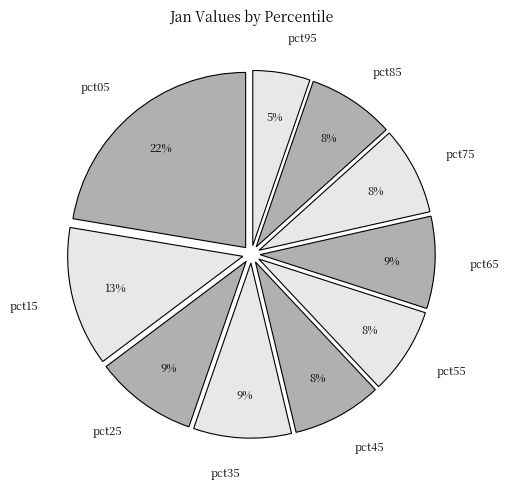

Is it true that pct35 is 9% of the pie?

True